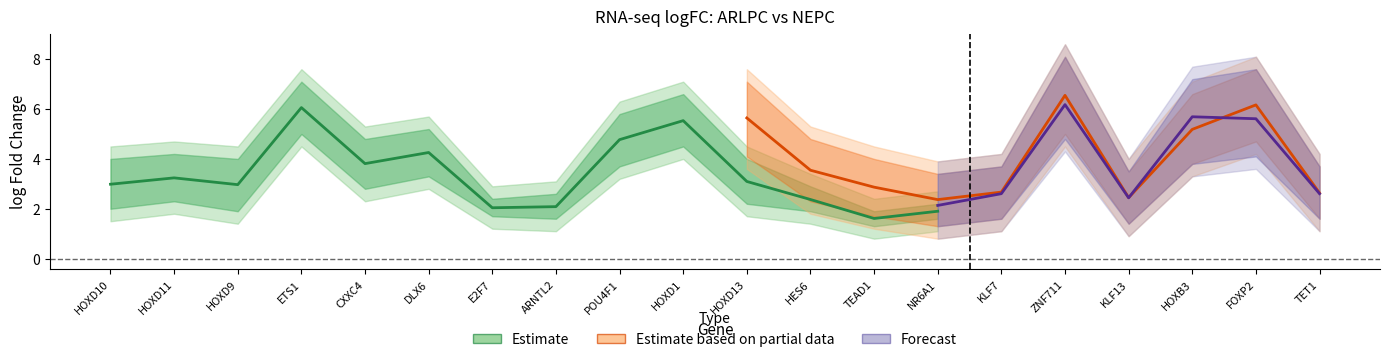

How many data points in NEPC_logFC_upper are less than 7?

8